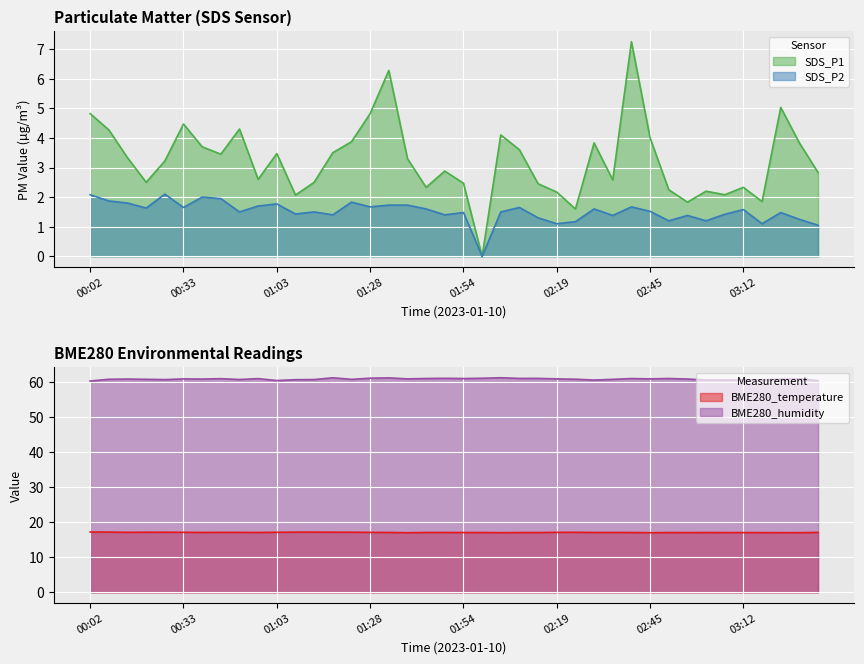

Which category has the lowest value in the BME280_humidity series?

00:02